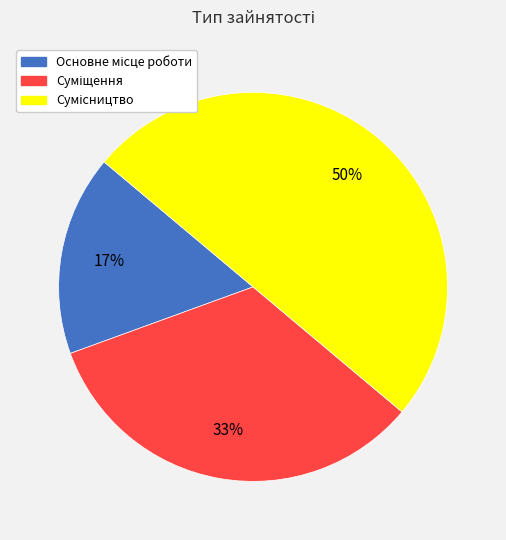

To the nearest percent, what is the difference between the largest and smallest slice percentages?

33%